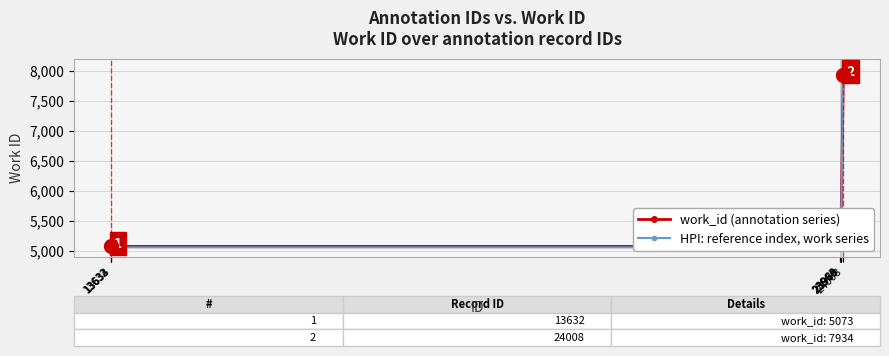

Which series has the largest total across all categories?

work_id (annotation series)